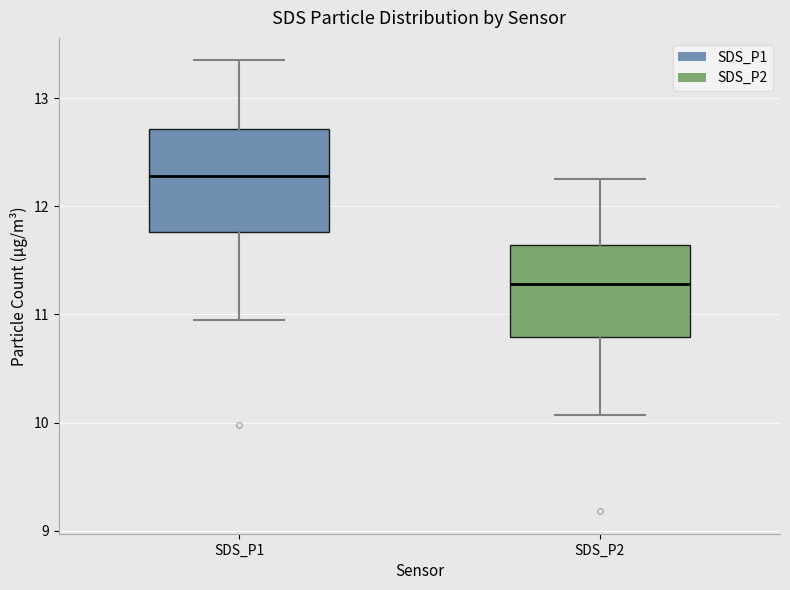

Which box's median line is the lowest?

SDS_P2